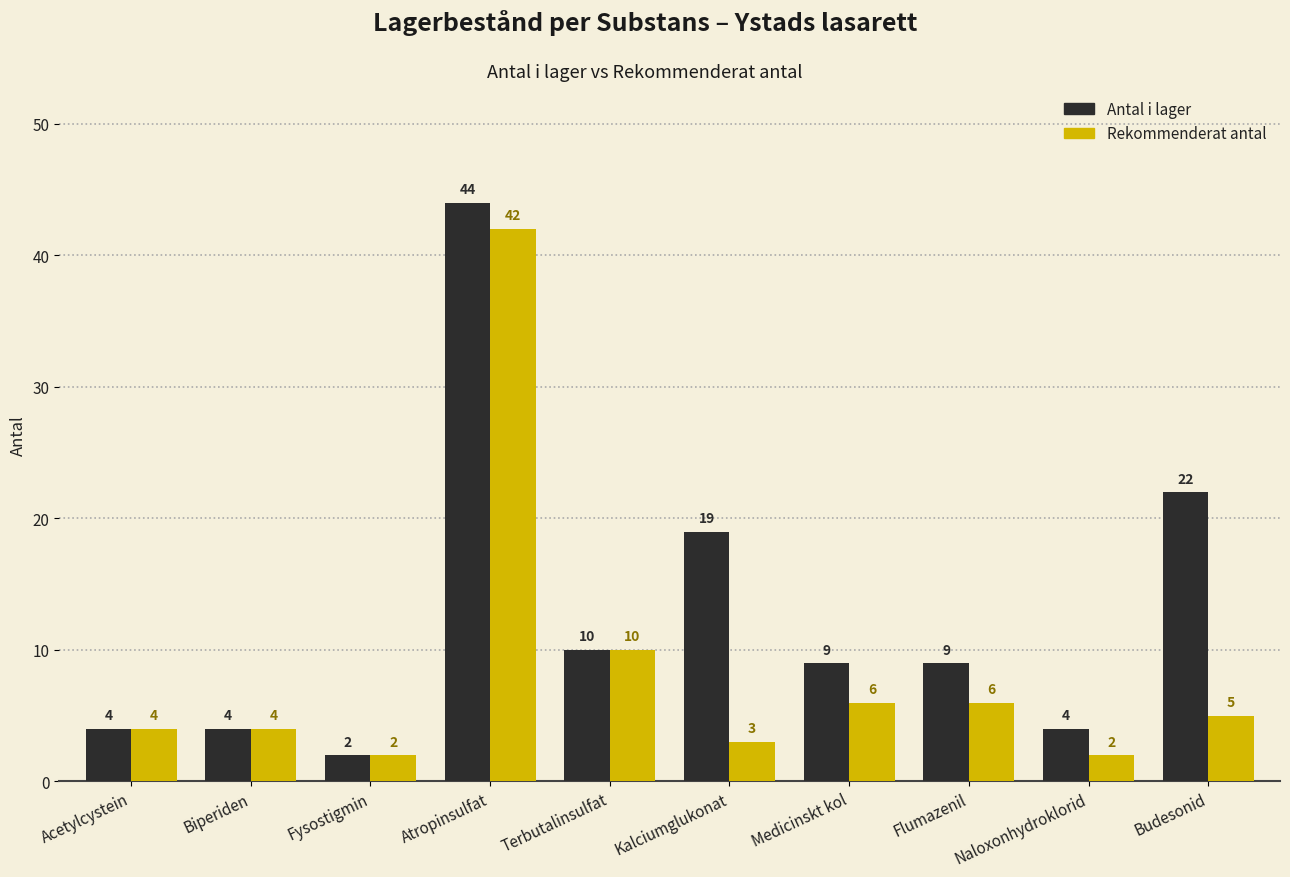

How many bars are there in each group?

2